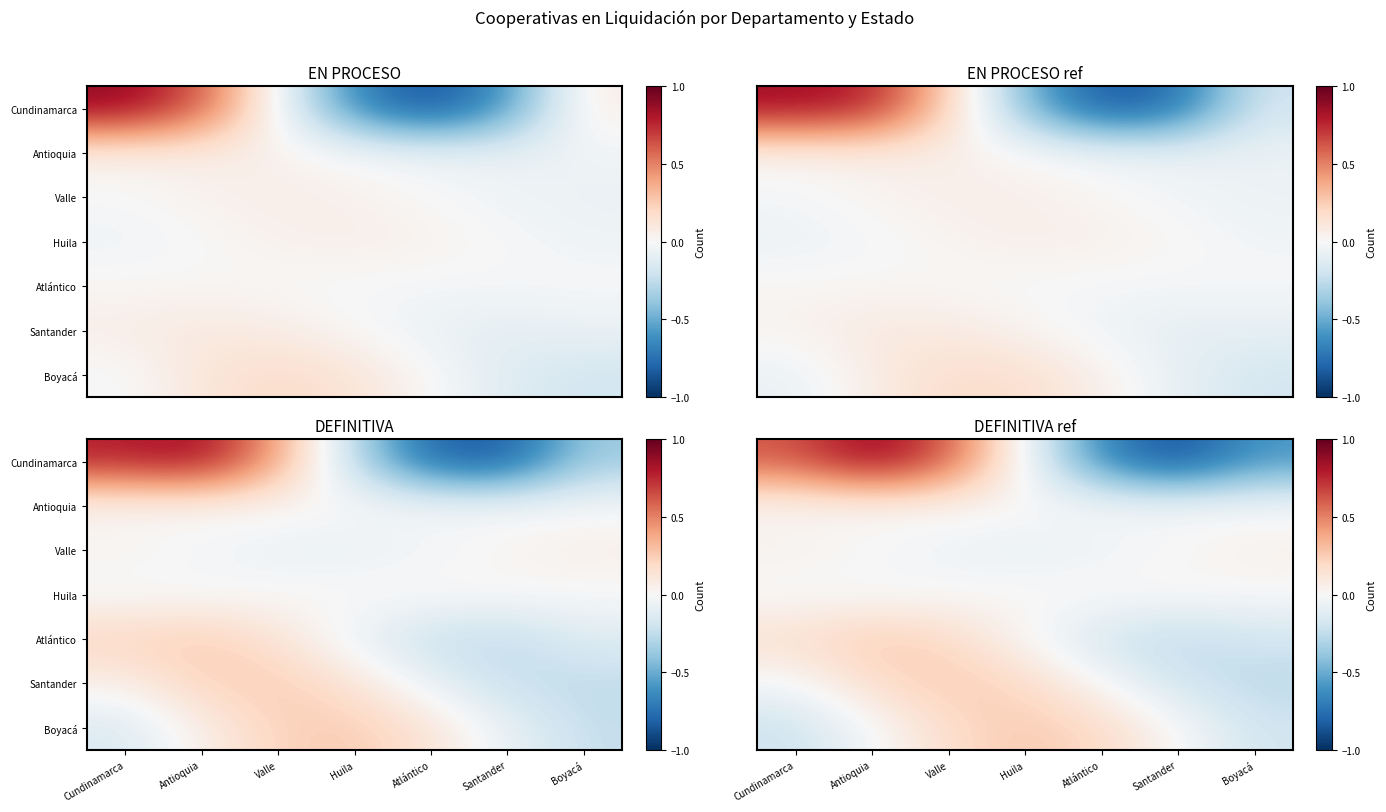

What is the difference between the highest and lowest values at Atlántico?

0.9